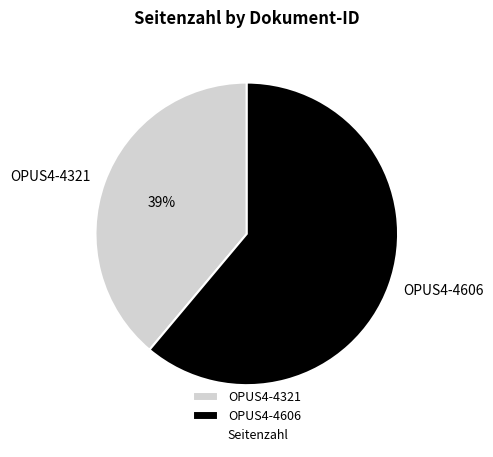

Combined, do OPUS4-4321 and OPUS4-4606 account for over 50%?

Yes